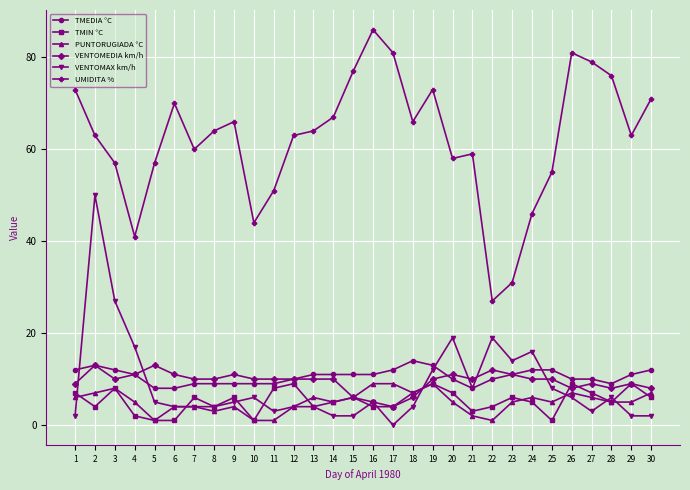

Which label corresponds to the largest value in the chart?

16